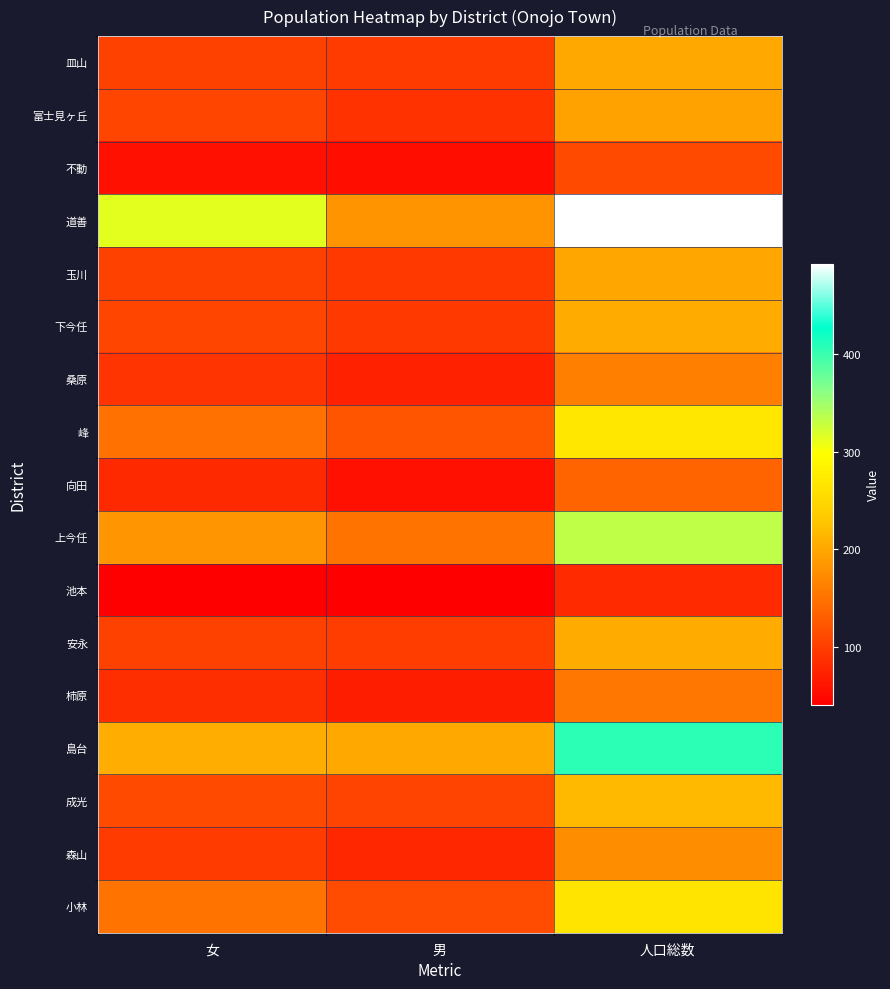

Between 人口総数 and 男, which is larger?

人口総数